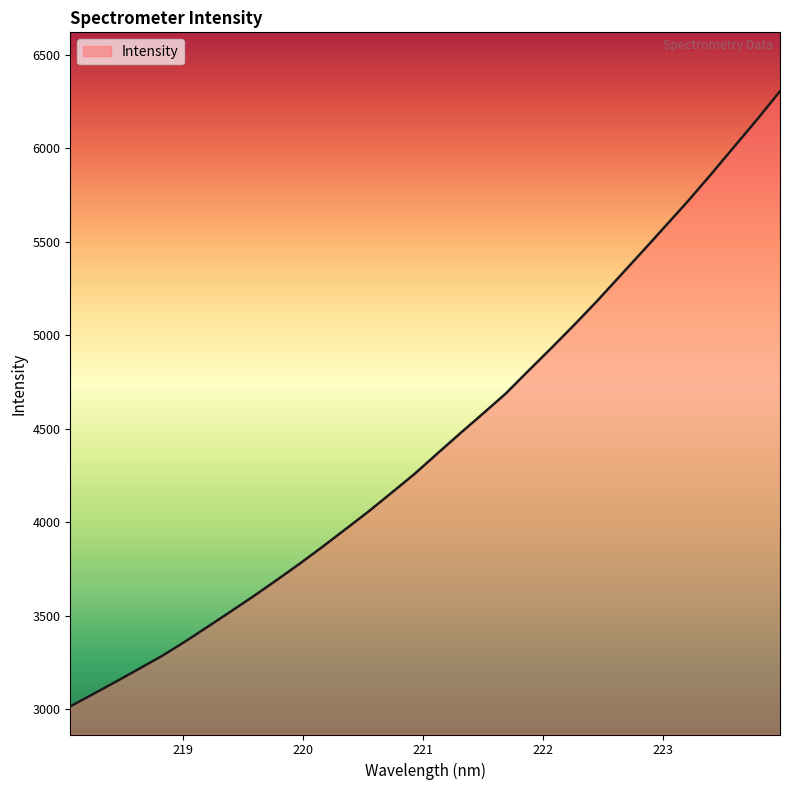

What is the greatest value displayed?

6305.7